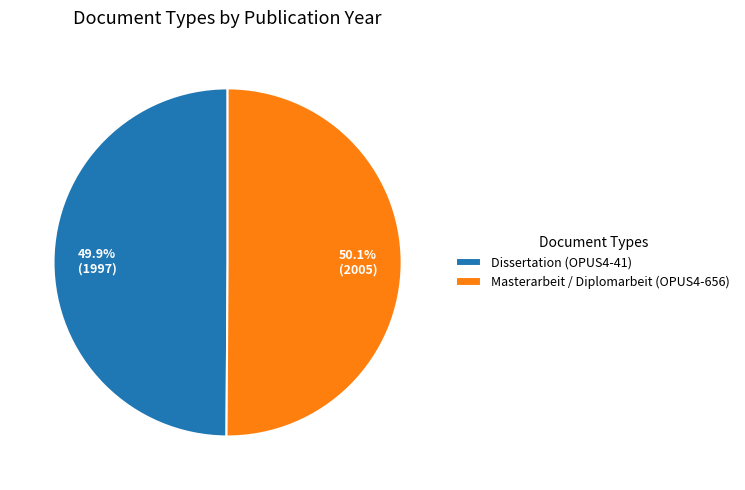

What percentage is the Dissertation (OPUS4-41) slice, to the nearest percent?

50%